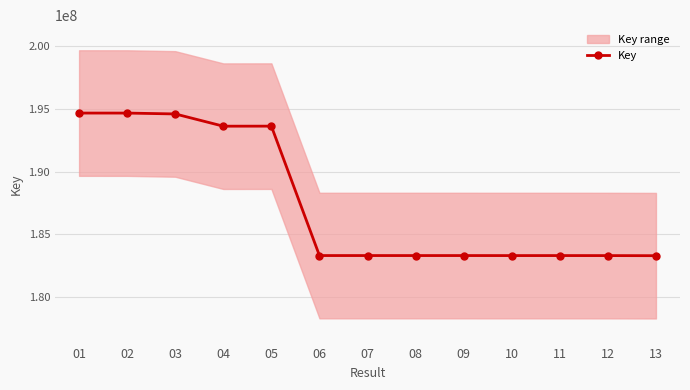

What is the difference between the maximum and minimum values?

11358281